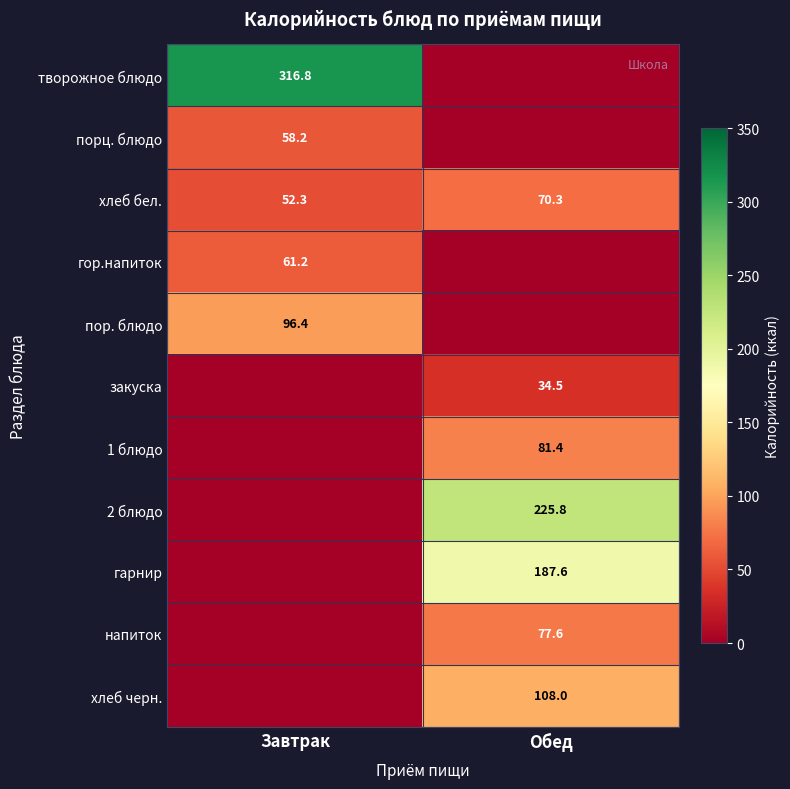

At which label is хлеб бел. closest to 61?

Завтрак